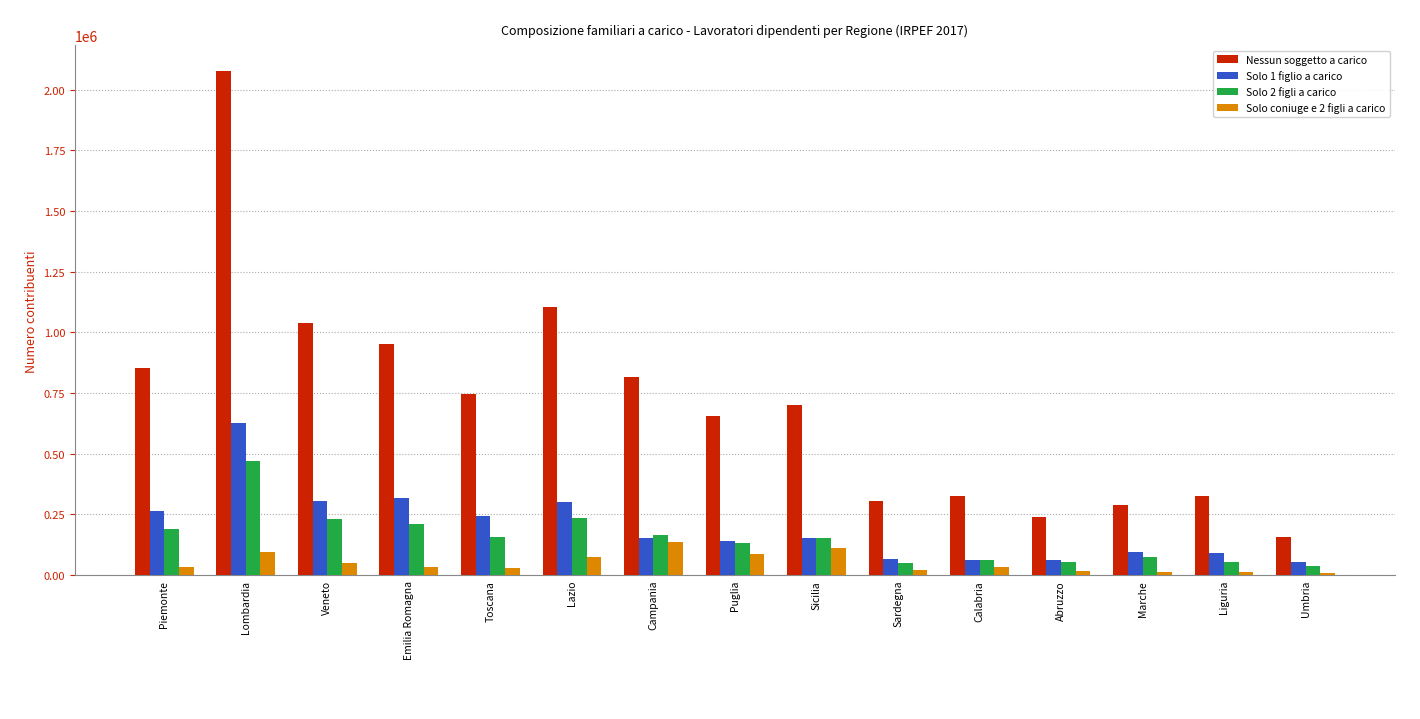

At which label is Nessun soggetto a carico closest to 1118813?

Lazio